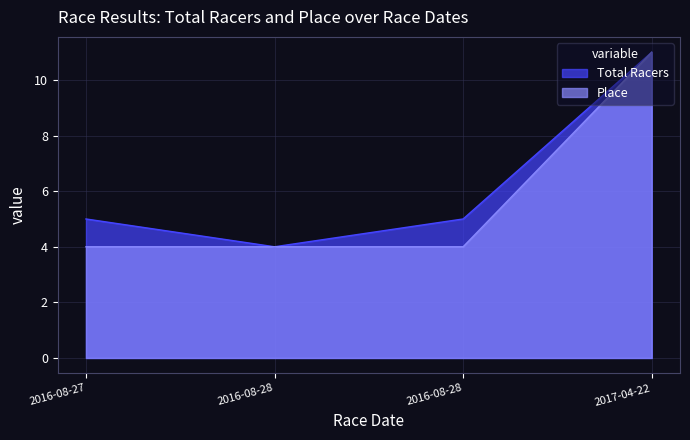

True or false: Total Racers and Place intersect in this chart.

False